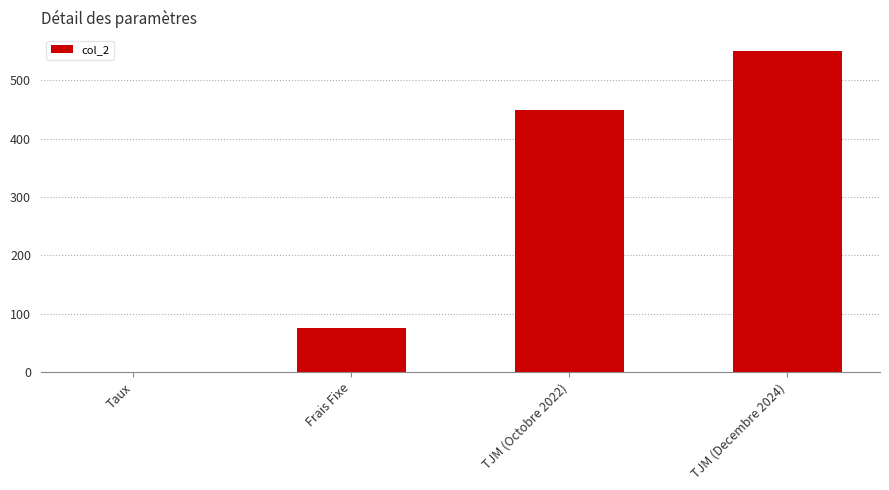

Reading left to right, transcribe all the data shown in this chart.

Taux=0.1	Frais Fixe=75.0	TJM (Octobre 2022)=450.0	TJM (Decembre 2024)=550.0